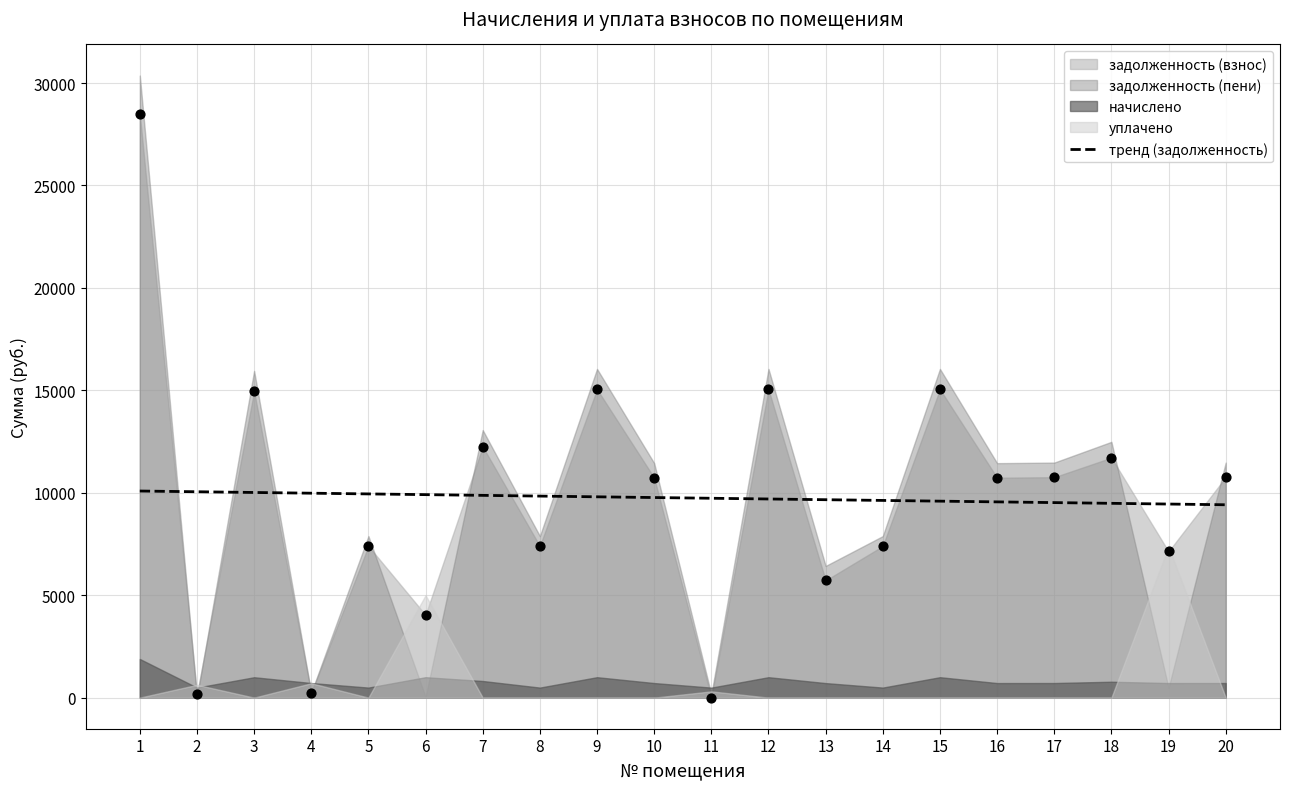

What is the total value across all series at 5?

15771.5